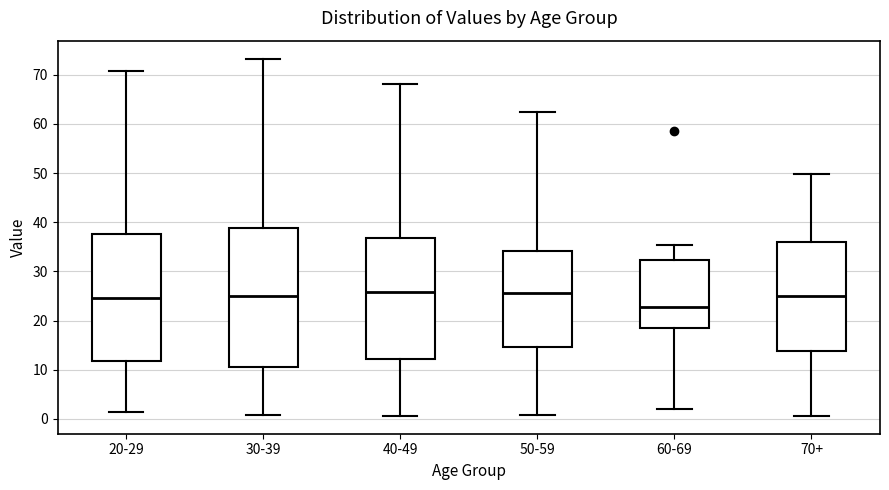

Reading left to right, transcribe this box plot: for each box, give where its median line is, the range the box spans, and where its two whiskers end, as read against the y-axis. The values are not printed on the chart, so give them approximately, as read against the axis.

20-29: median 25, box 12 to 38, whiskers 1 to 71
30-39: median 25, box 11 to 39, whiskers 1 to 73
40-49: median 26, box 12 to 37, whiskers 1 to 68
50-59: median 26, box 15 to 34, whiskers 1 to 63
60-69: median 23, box 18 to 32, whiskers 2 to 35
70+: median 25, box 14 to 36, whiskers 1 to 50